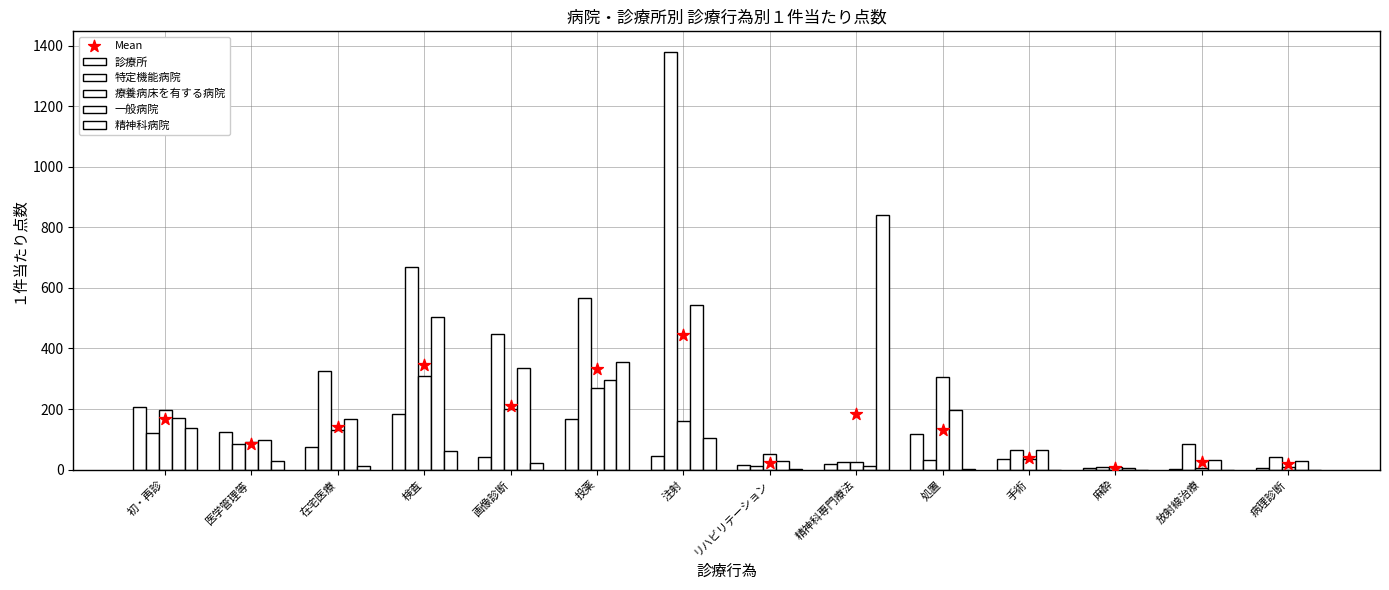

Which series contains the lowest Y value?

精神科病院